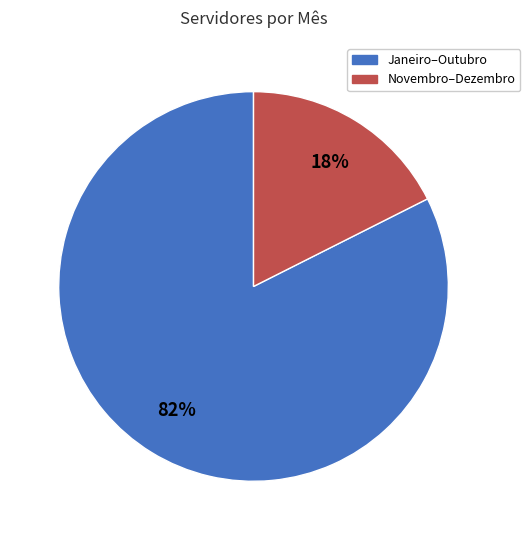

Is there any slice that represents more than half of the pie?

Yes